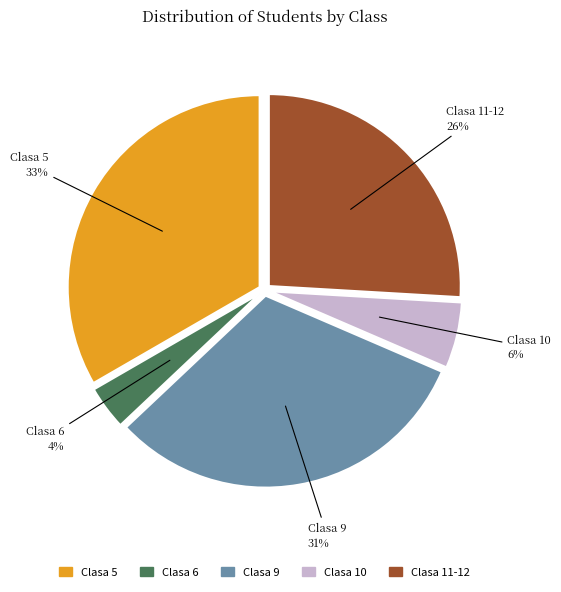

Is there any slice that represents more than half of the pie?

No